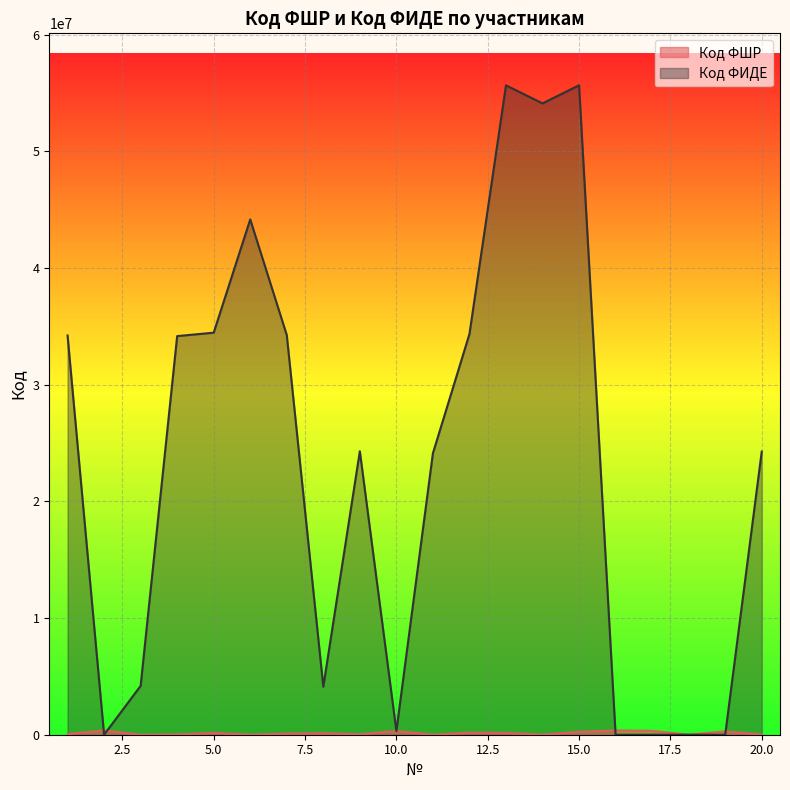

What is the difference between the maximum and minimum values in the Код ФИДЕ series?

55671829